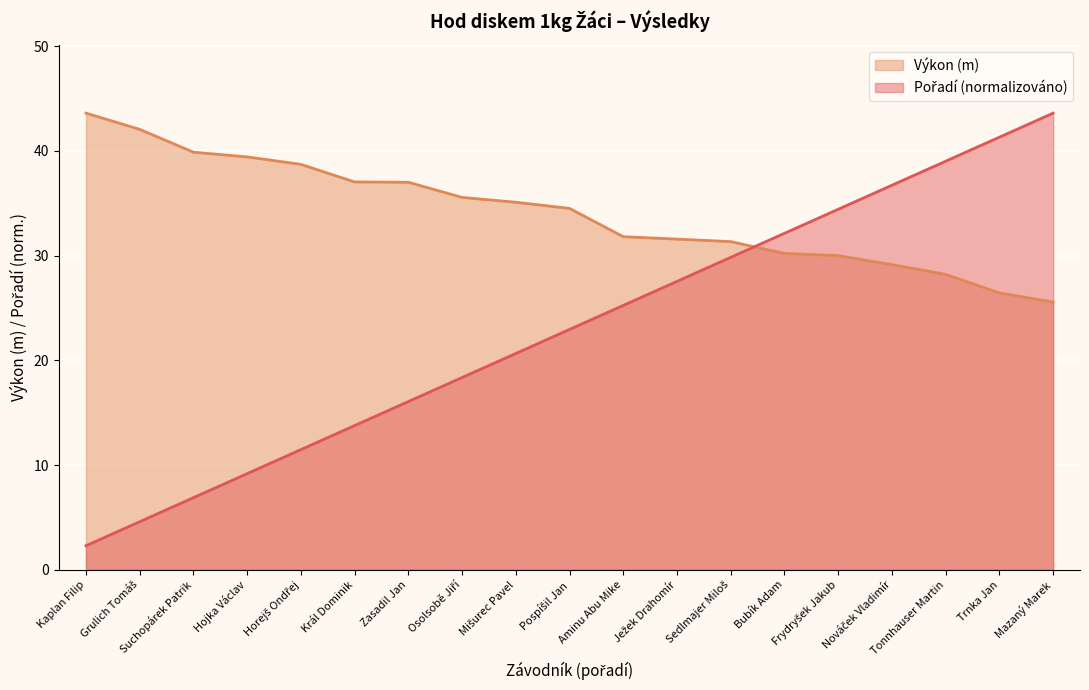

At which label is Pořadí closest to 22?

Pospíšil Jan